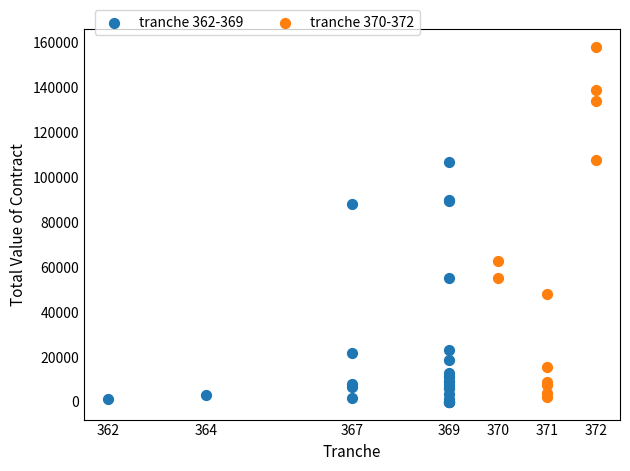

Which series has the widest spread of Y values?

tranche 370-372